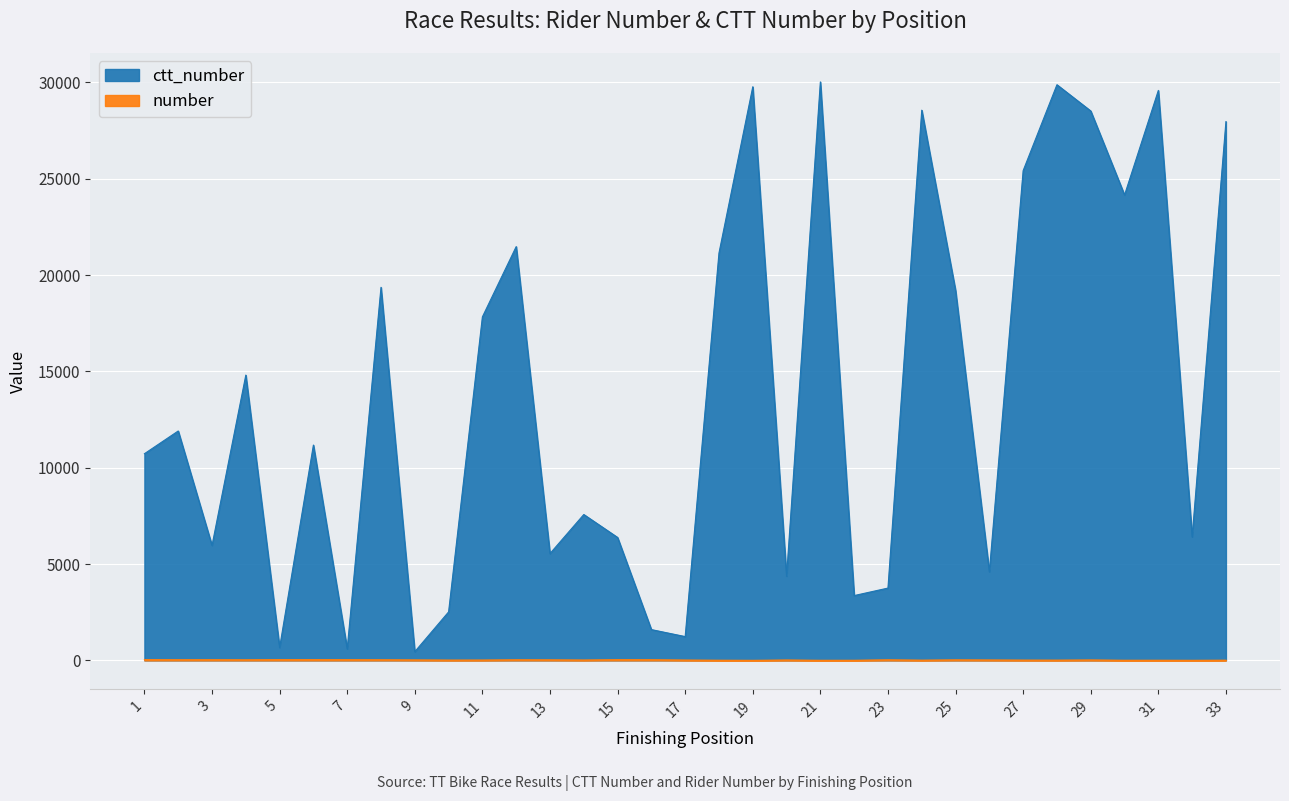

True or false: ctt_number has a value of 15272 at 19.

False